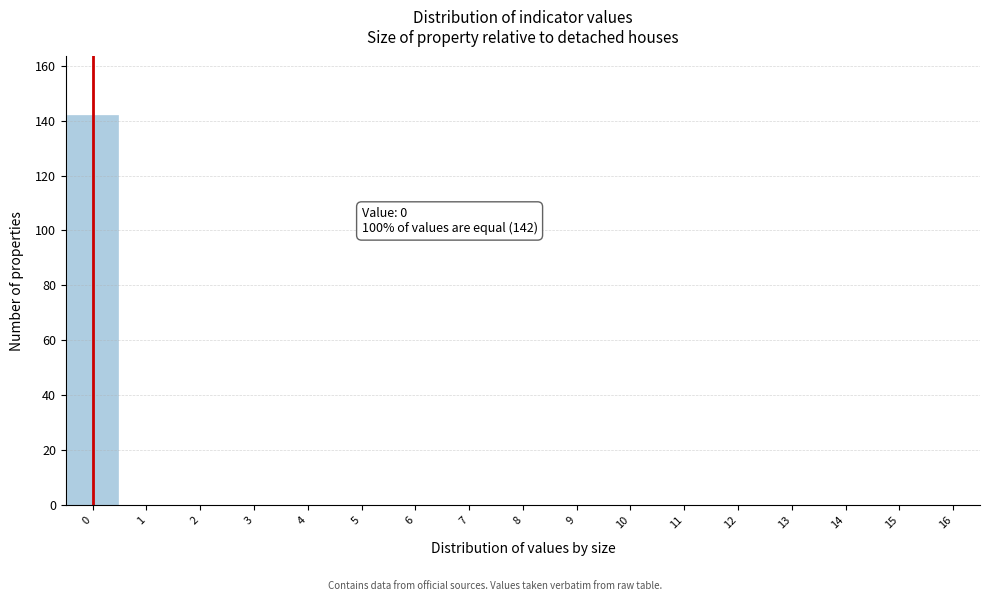

Over which range of the x-axis is the bar tallest?

-0.5 to 0.5